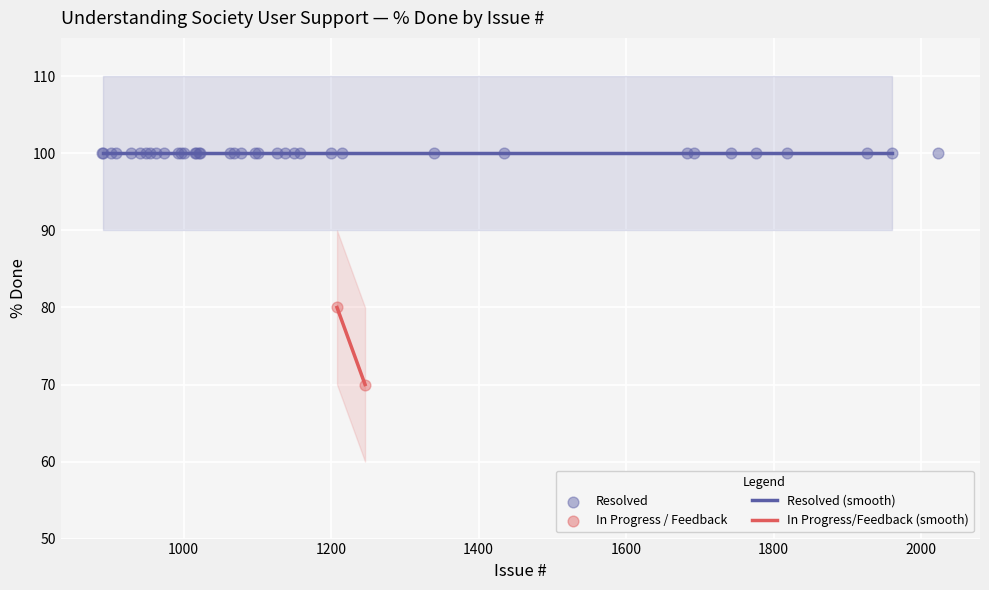

At which category is the sum across all series the highest?

901